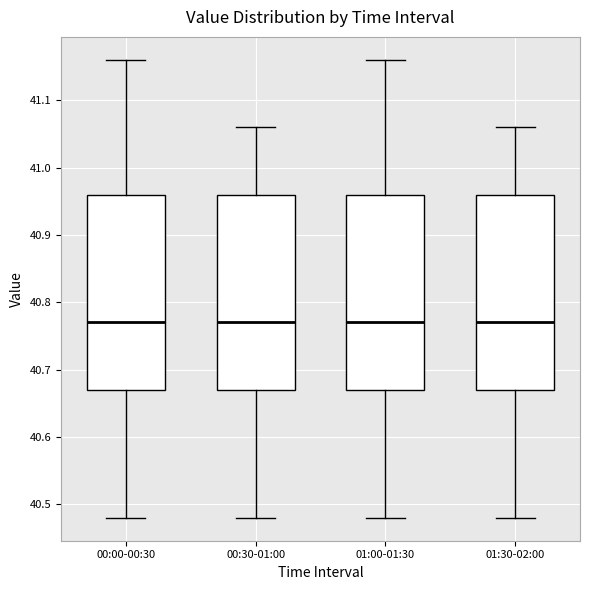

Reading left to right, transcribe this box plot: for each box, give where its median line is, the range the box spans, and where its two whiskers end, as read against the y-axis. The values are not printed on the chart, so give them approximately, as read against the axis.

00:00-00:30: median 40.77, box 40.67 to 40.96, whiskers 40.48 to 41.16
00:30-01:00: median 40.77, box 40.67 to 40.96, whiskers 40.48 to 41.06
01:00-01:30: median 40.77, box 40.67 to 40.96, whiskers 40.48 to 41.16
01:30-02:00: median 40.77, box 40.67 to 40.96, whiskers 40.48 to 41.06